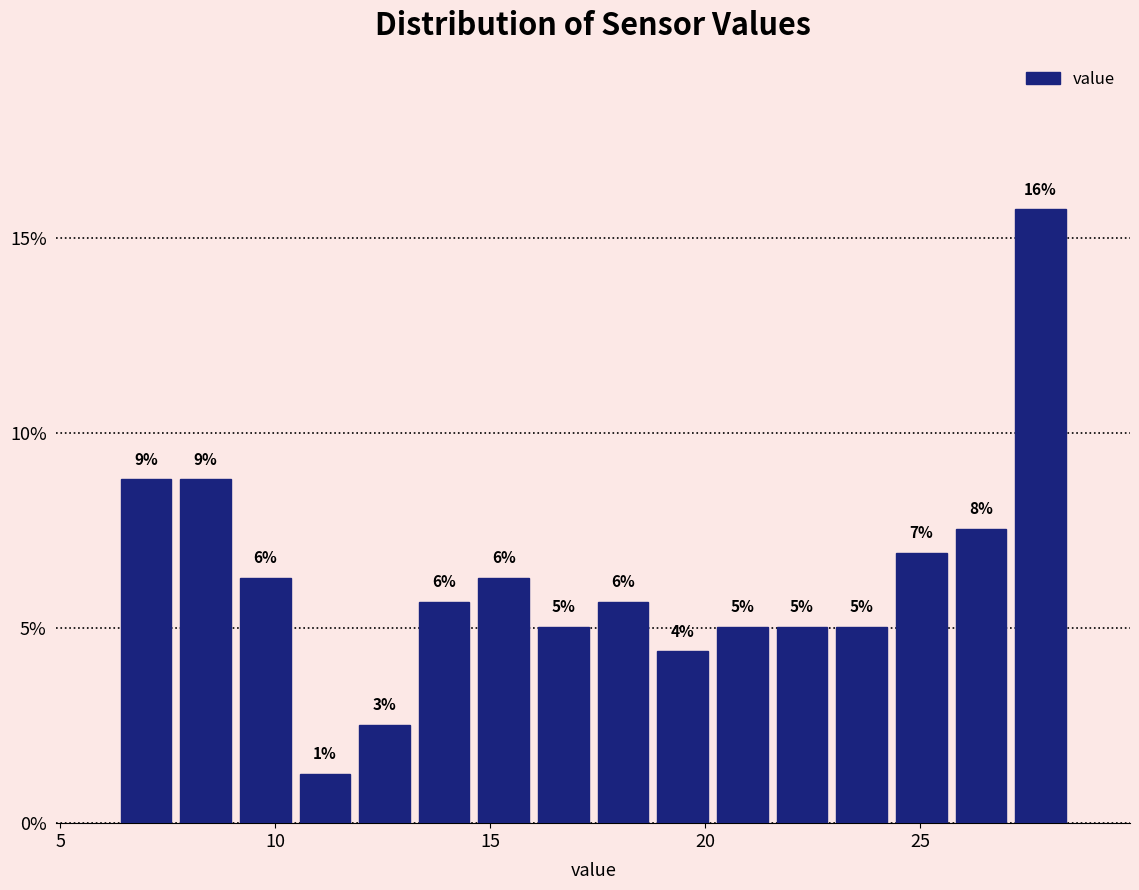

Read against the x-axis, roughly where is the centre of the tallest bar?

28.0